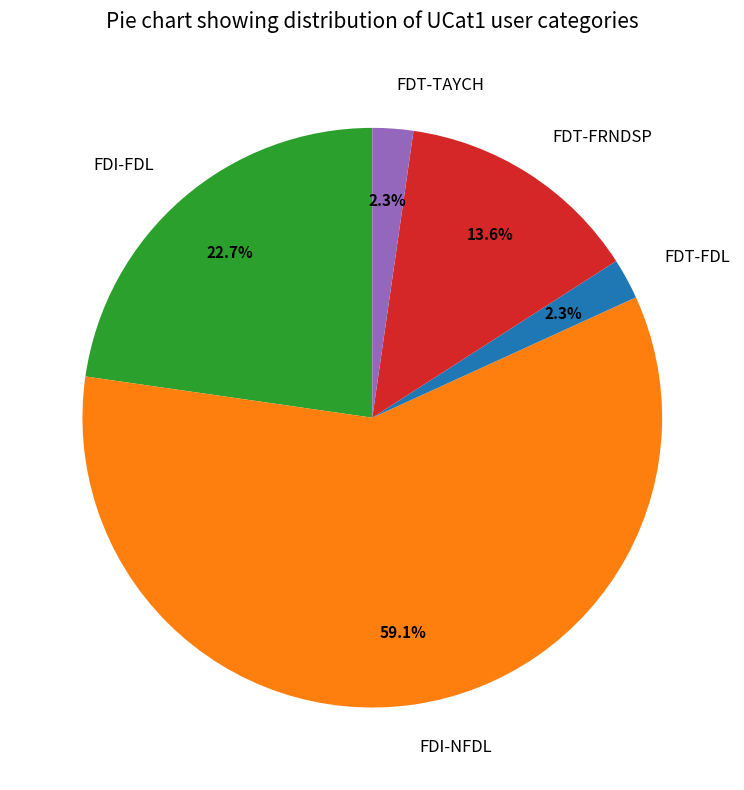

What is the majority slice?

FDI-NFDL